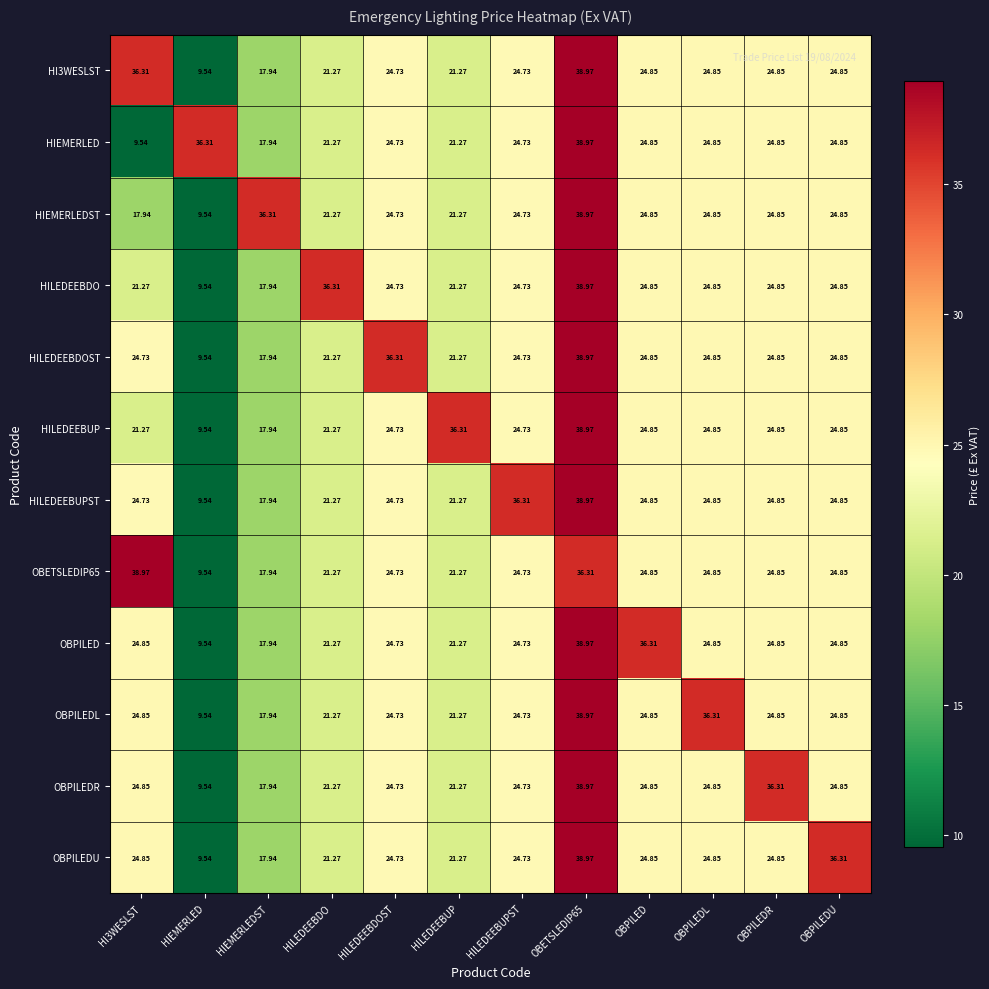

How many distinct data groups are displayed?

12